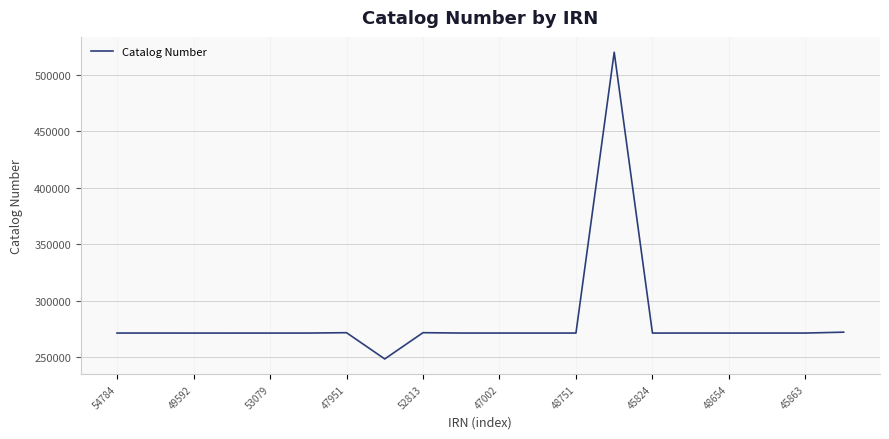

What is the minimum value shown in the chart?

248445